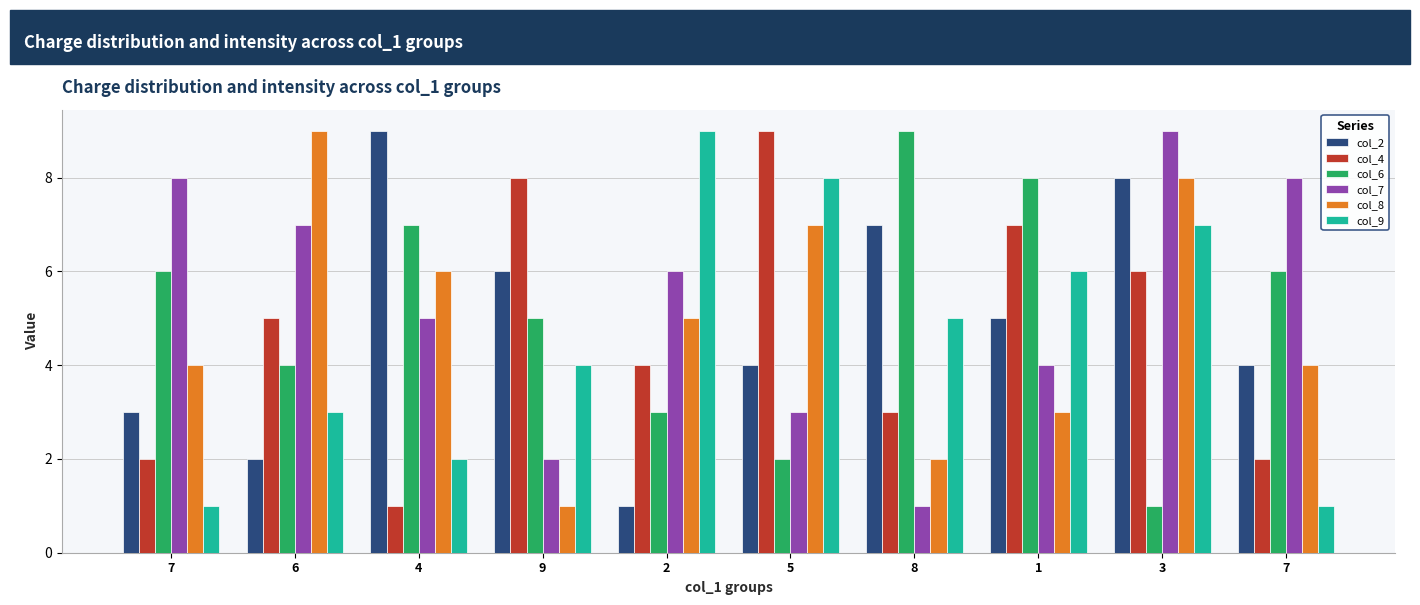

What are all the series names shown in the legend?

col_2, col_4, col_6, col_7, col_8, col_9